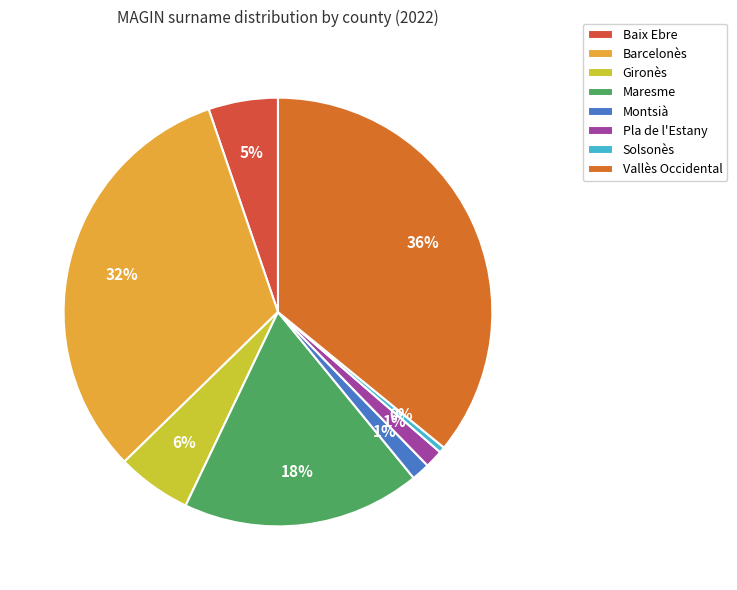

What is the change in value from Gironès to Vallès Occidental?

+14591